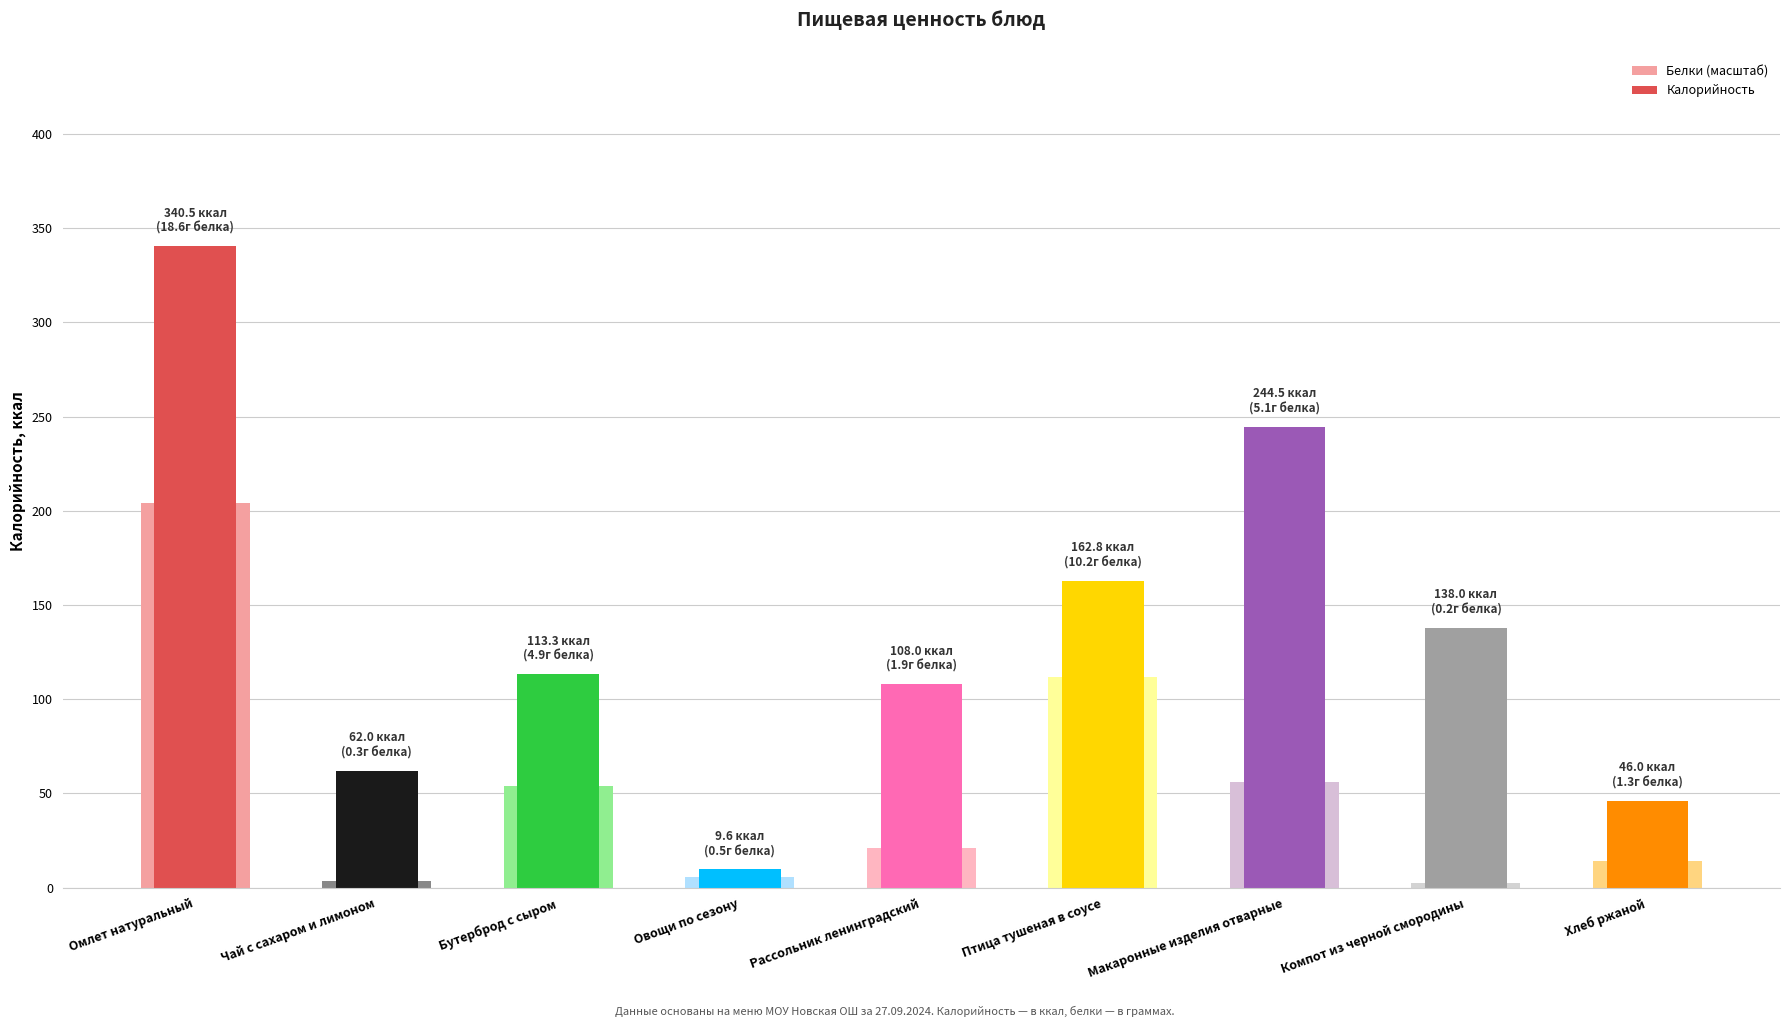

At how many categories does at least one series exceed 155?

3